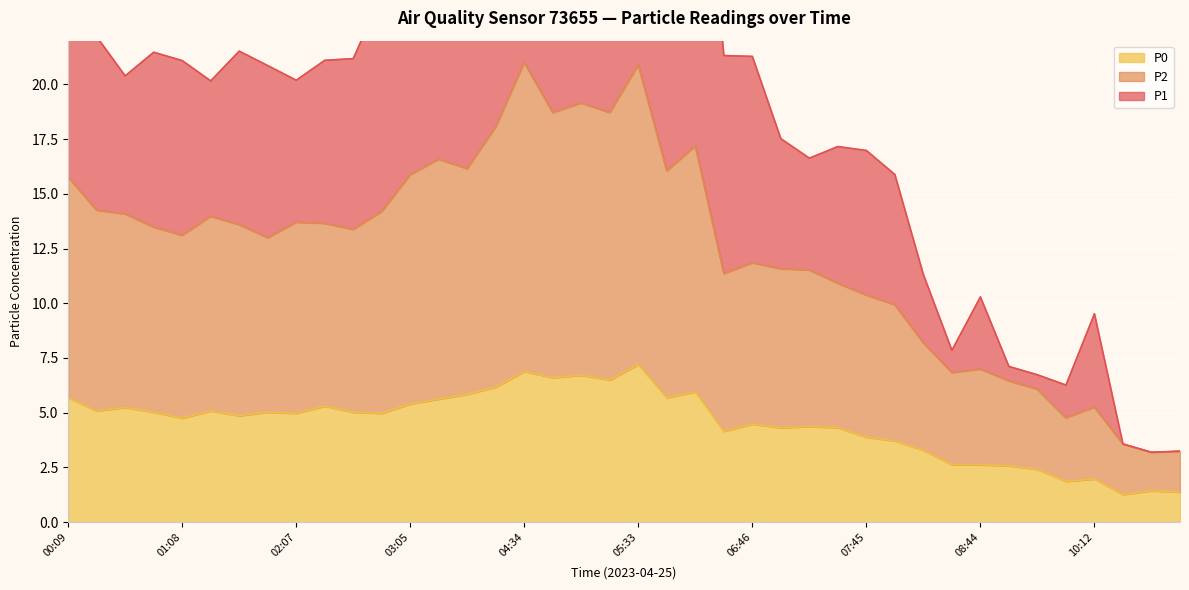

What is the sum of all P0 values?

180.1